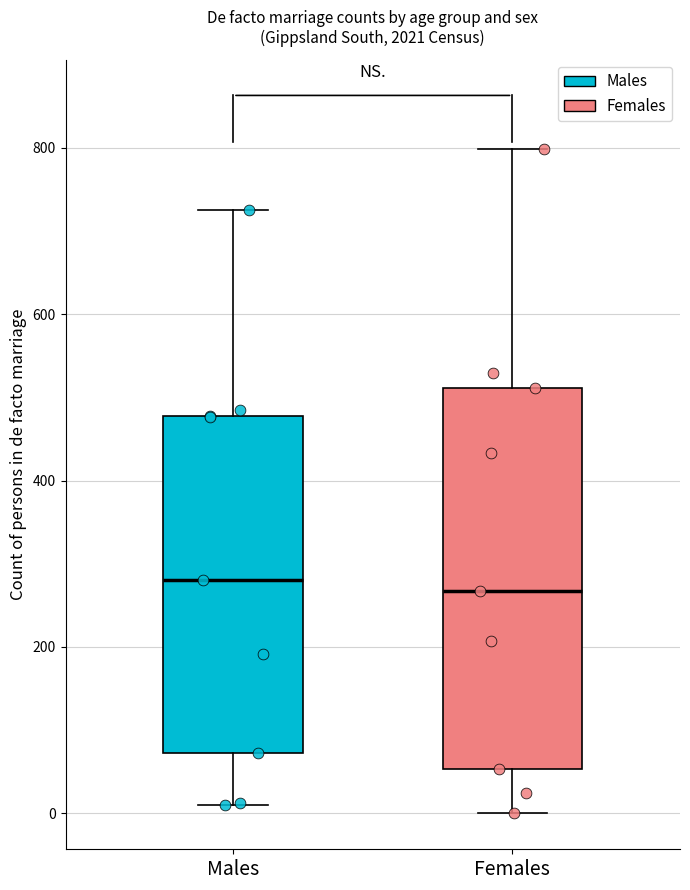

Which box is the tallest, from its lower edge to its upper edge?

Females